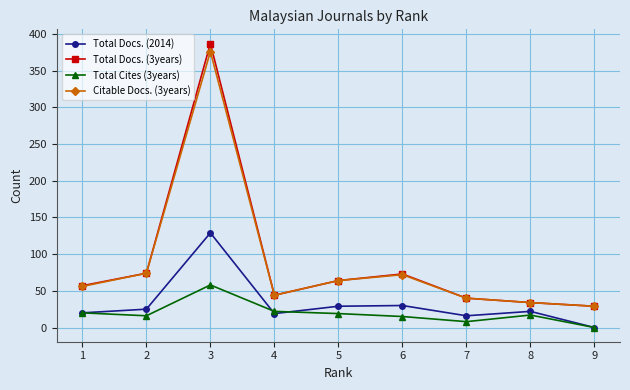

Is the value of Total Docs. (3years) at 9 greater than the value of Total Cites (3years) at 9?

Yes